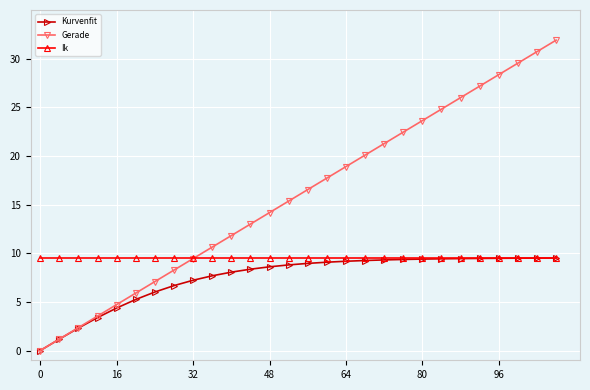

Does the chart display data point markers on the line(s)?

Yes